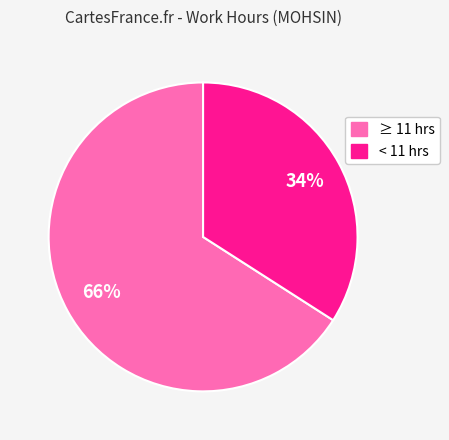

Is there a majority slice in this chart?

Yes